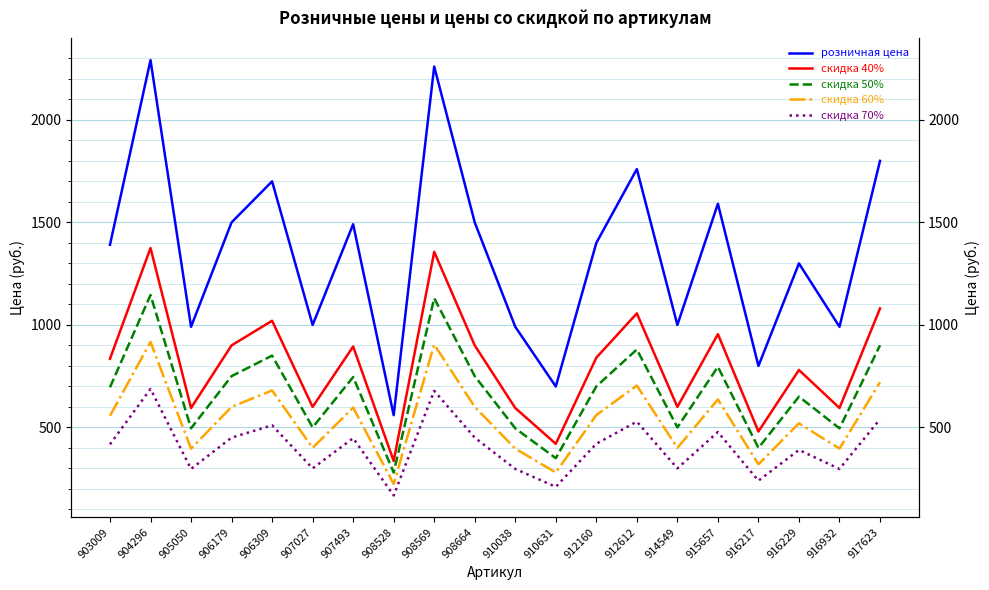

What is the value of the скидка 70% point at the 17th from the left?

239.7